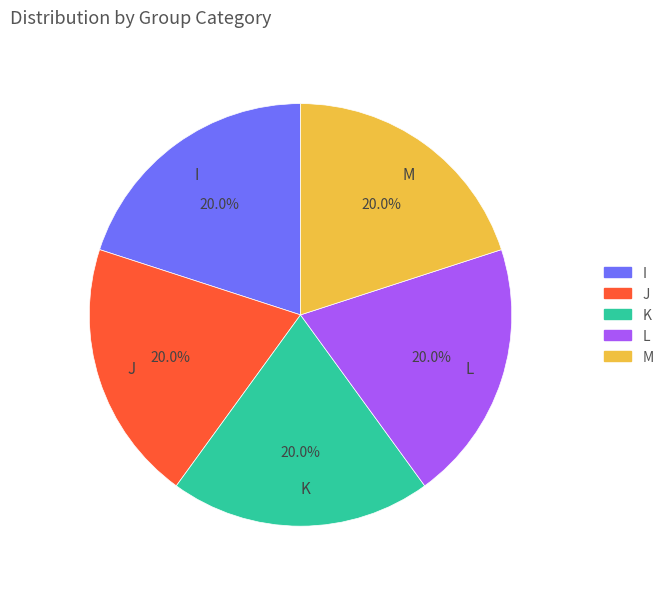

To the nearest percent, what is the difference between the L and K slice percentages?

0%